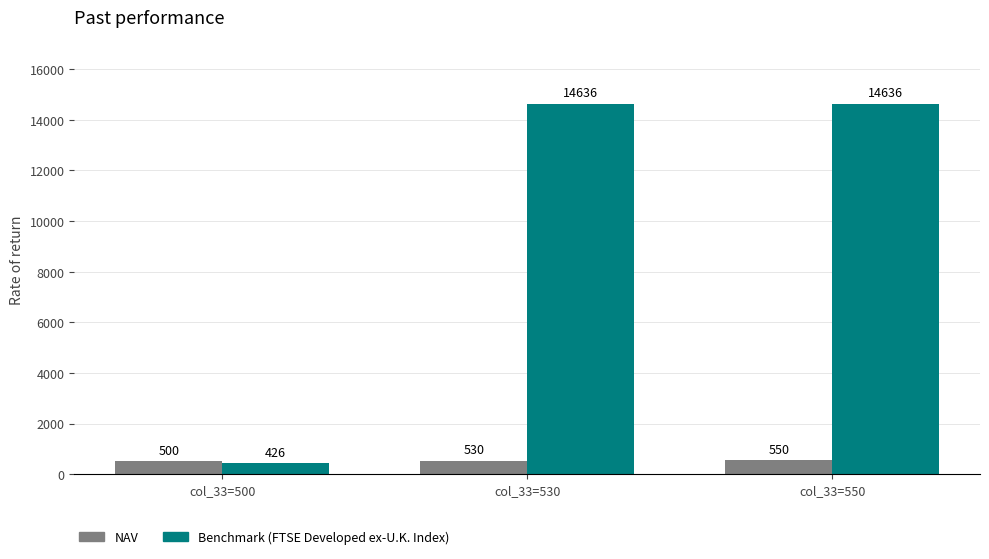

List the series in order of their overall mean, highest first.

Benchmark (FTSE Developed ex-U.K. Index), NAV